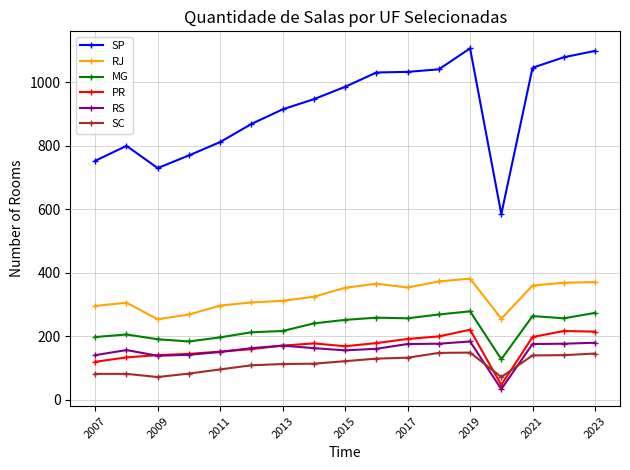

Which series has the largest range (max minus min)?

SP